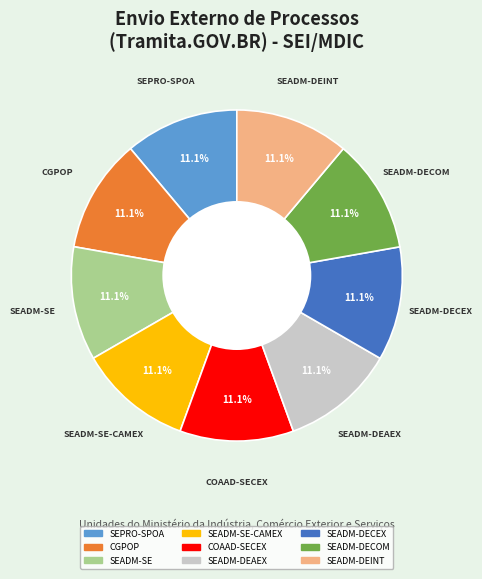

Is there any slice that represents more than half of the pie?

No